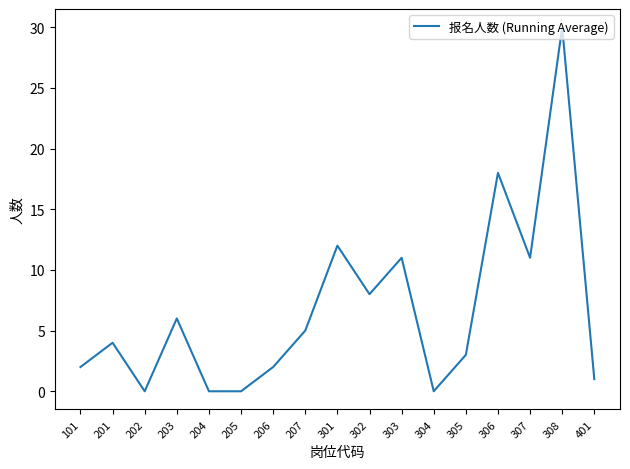

Where is the first local maximum?

201